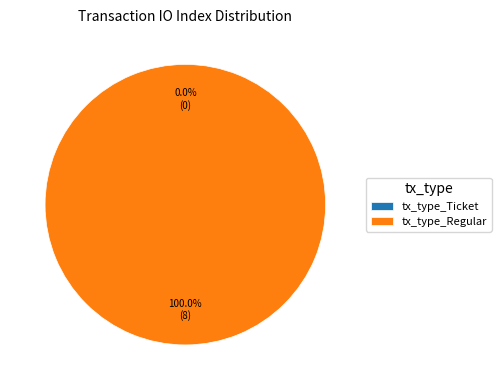

Between tx_type_Regular and tx_type_Ticket, which is larger?

tx_type_Regular